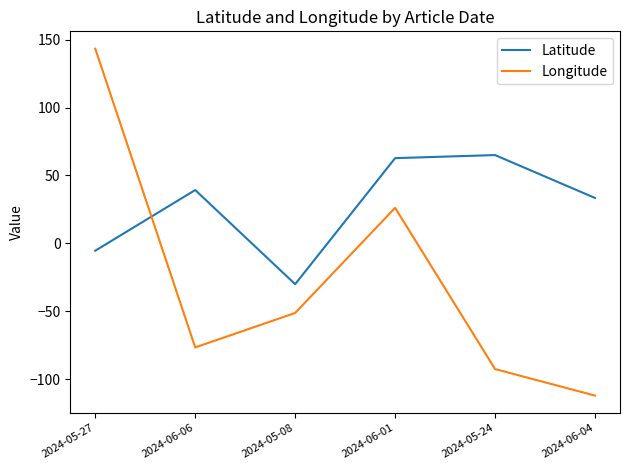

Which series has the largest range (max minus min)?

Longitude